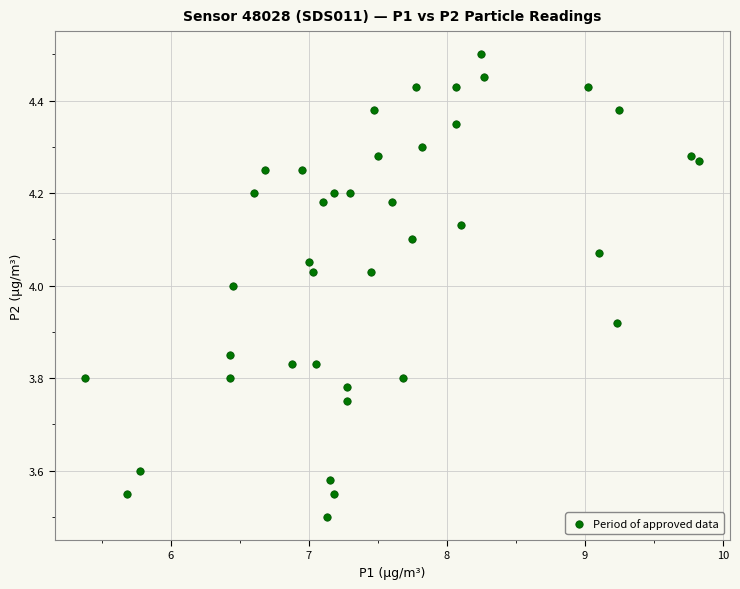

What is the range of Y values (max minus min)?

1.0